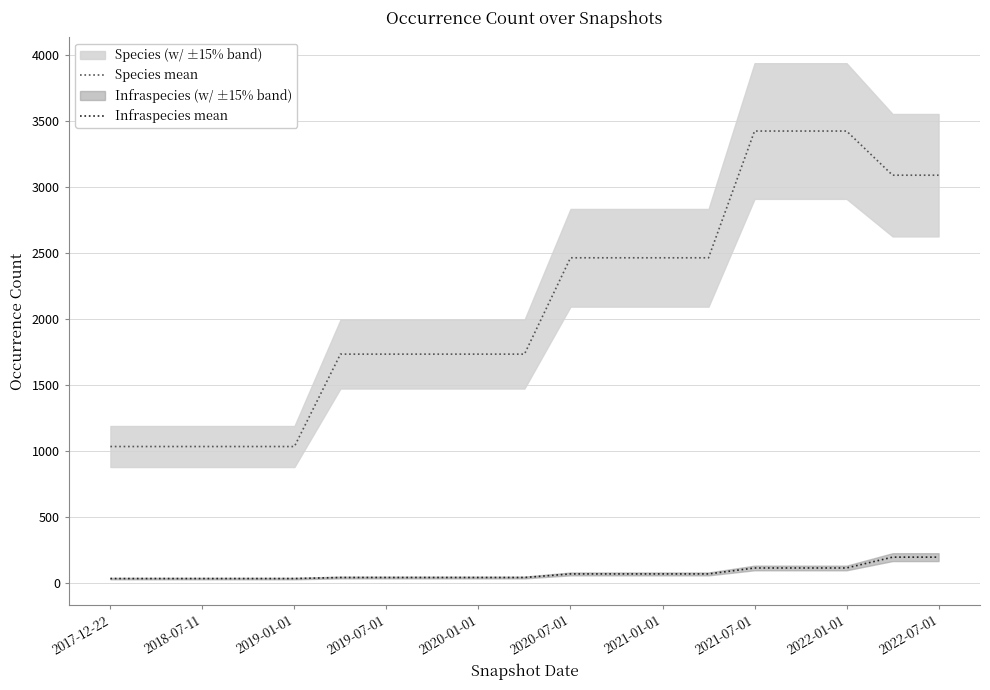

True or false: Infraspecies mean and Species mean cross at least once.

False